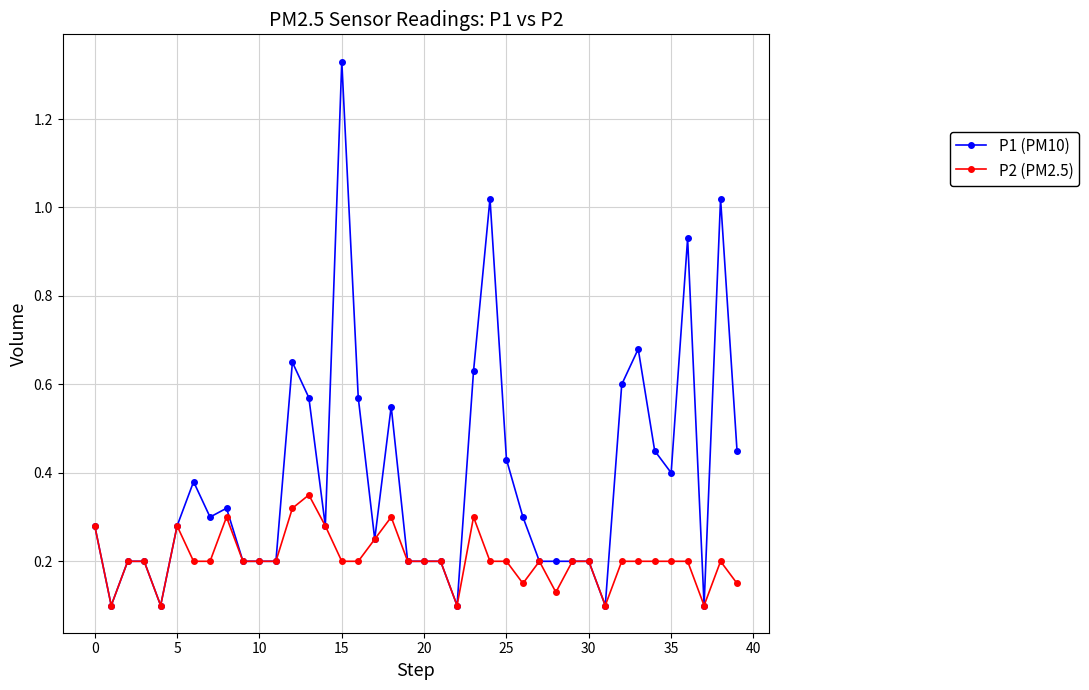

What are all the series names shown in the legend?

P1 (PM10), P2 (PM2.5)